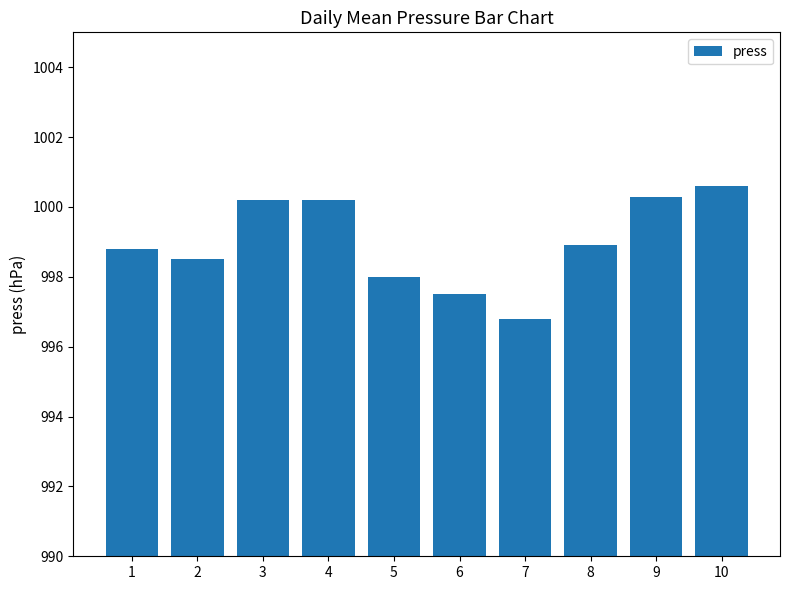

What is the smallest value displayed?

996.8